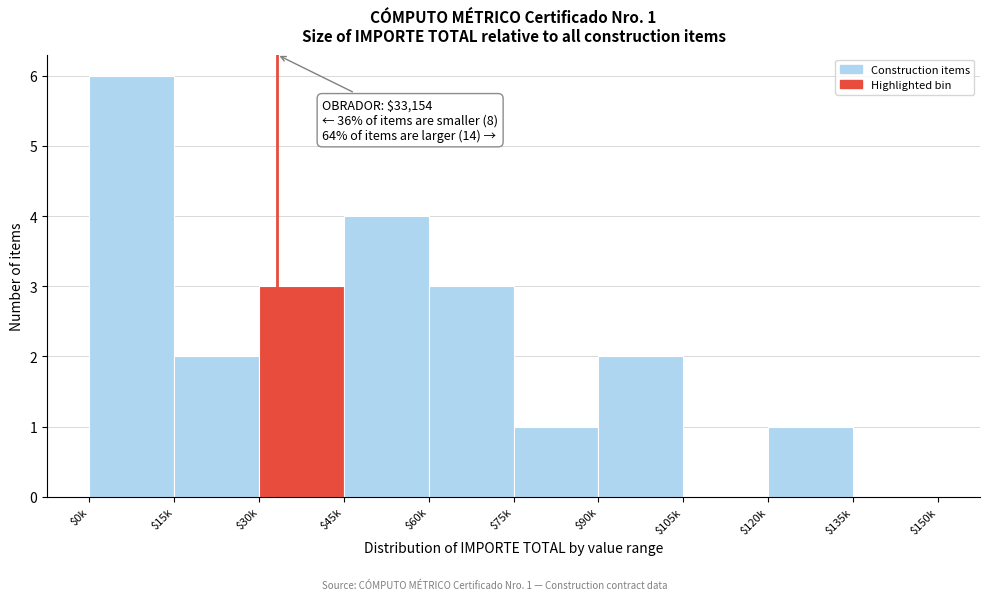

Which category has the highest value across all series?

$0k